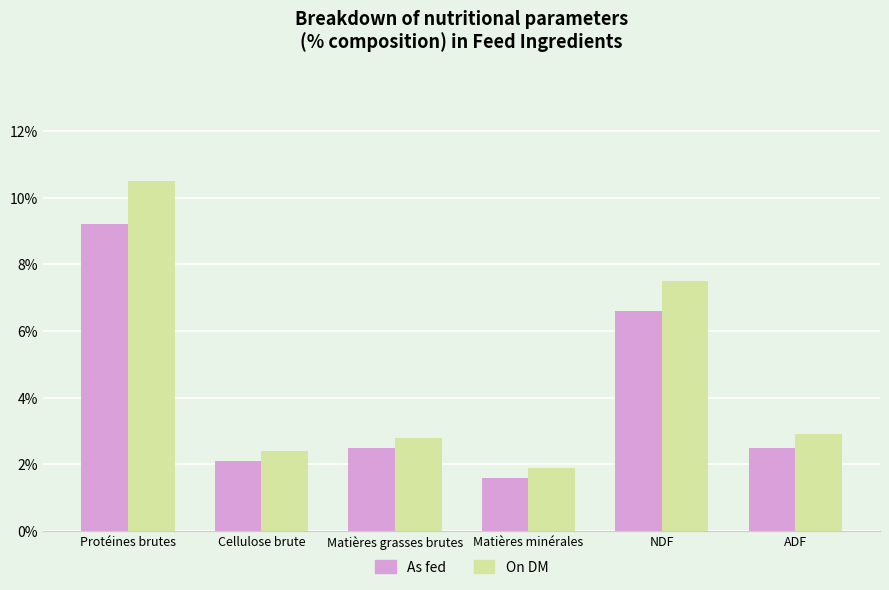

Is it true that On DM equals 10.5 at Protéines brutes?

True